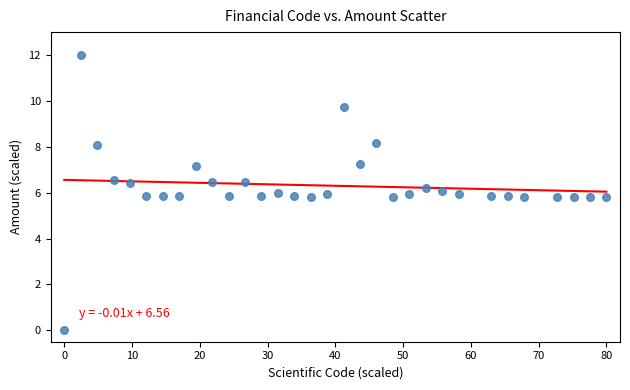

What is the range of X values (max minus min)?

80.0